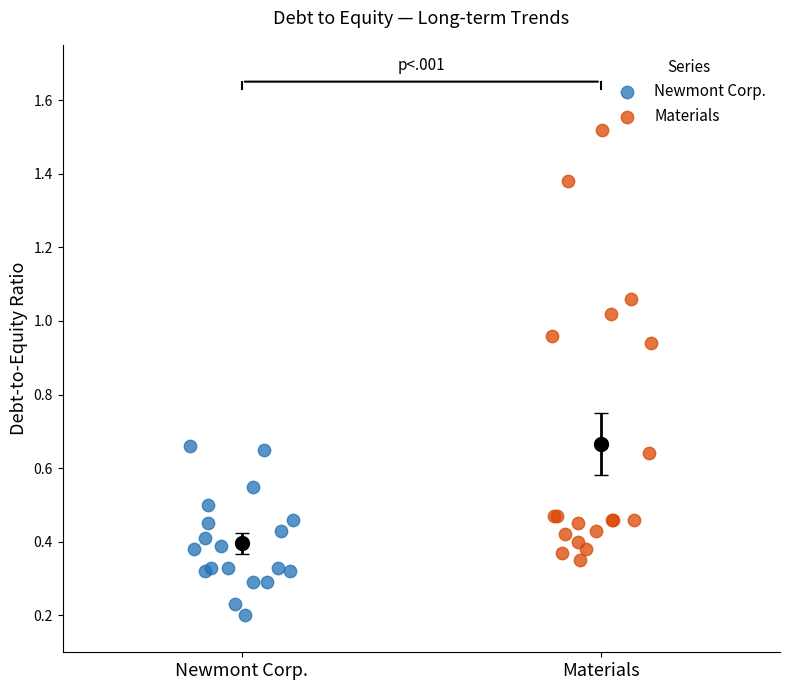

Which series has the widest spread of Y values?

Materials